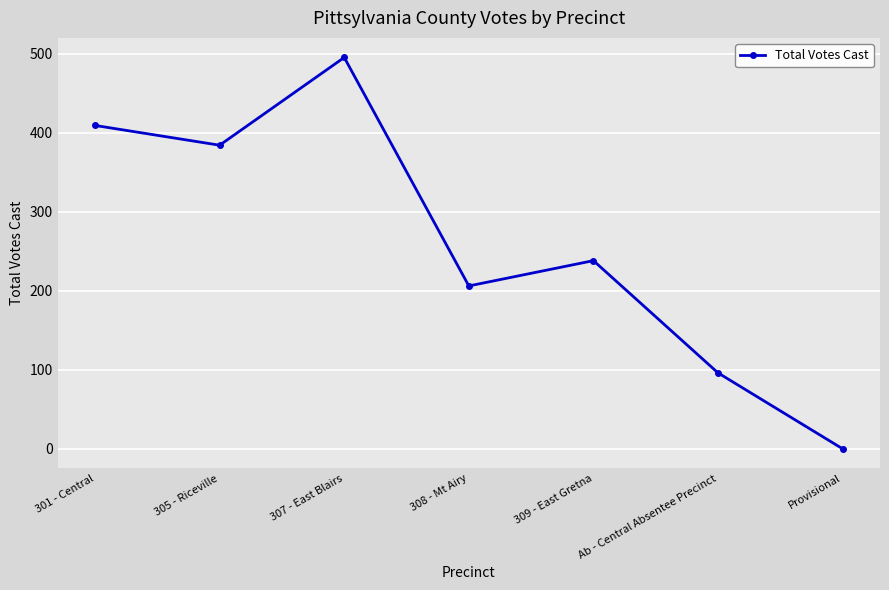

Reading left to right, list all the values displayed in this chart.

301 - Central=409	305 - Riceville=384	307 - East Blairs=495	308 - Mt Airy=206	309 - East Gretna=238	Ab - Central Absentee Precinct=96	Provisional=0